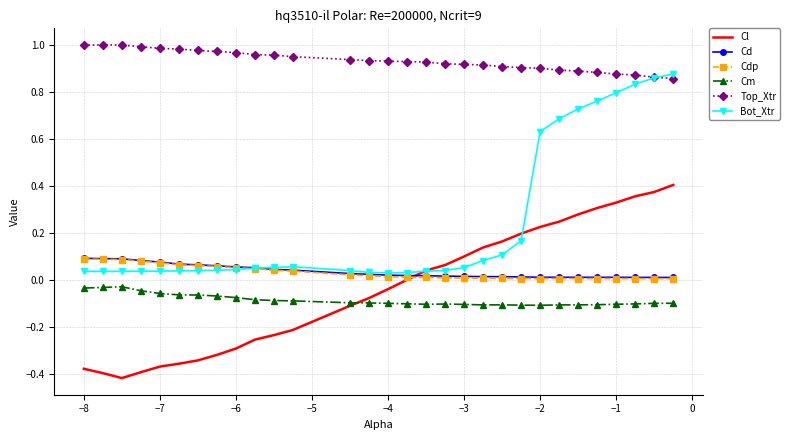

True or false: Bot_Xtr and Cm intersect in this chart.

False